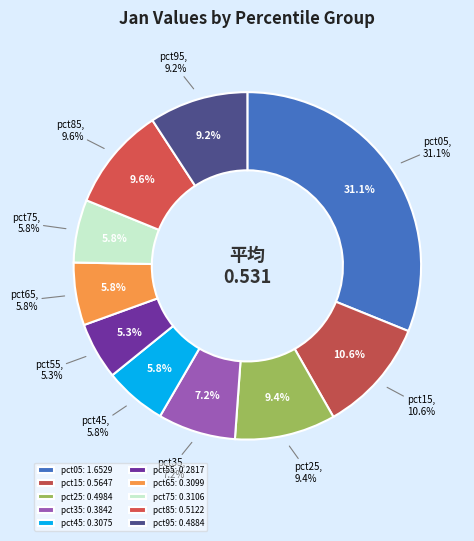

Which has a higher value, pct25 or pct35?

pct25